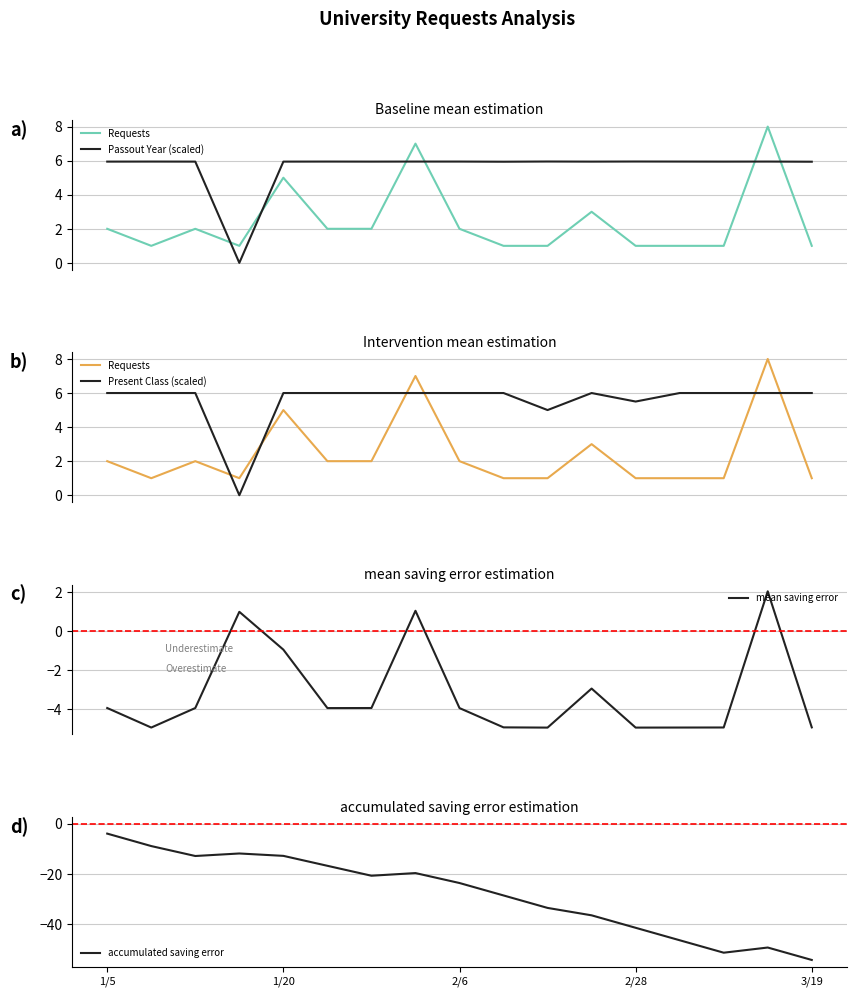

Which series has the largest range (max minus min)?

accumulated saving error